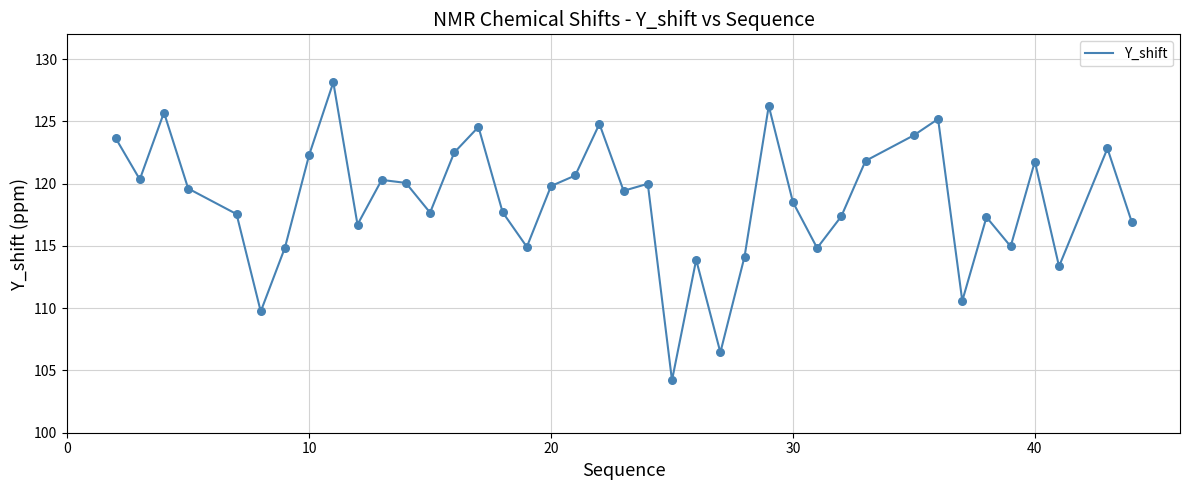

What is the difference between the maximum and minimum values?

23.9